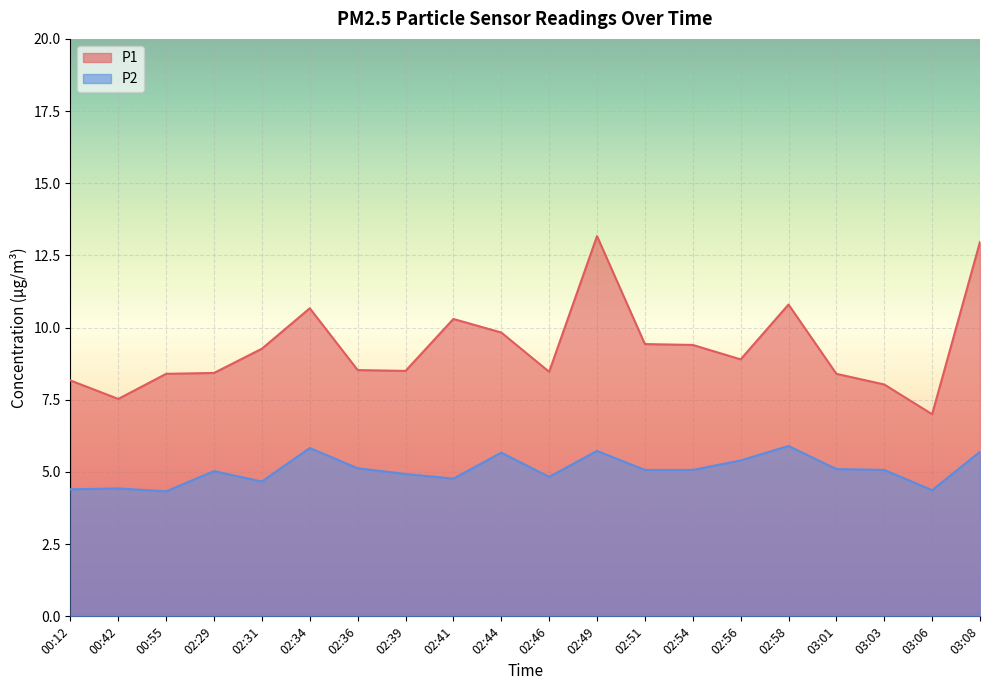

Reading right to left, list all the values displayed in this chart.

P1: 03:08=13.0	03:06=7.0	03:03=8.0	03:01=8.4	02:58=10.8	02:56=8.9	02:54=9.4	02:51=9.4	02:49=13.2	02:46=8.5	02:44=9.8	02:41=10.3	02:39=8.5	02:36=8.5	02:34=10.7	02:31=9.3	02:29=8.4	00:55=8.4	00:42=7.5	00:12=8.2
P2: 03:08=5.7	03:06=4.4	03:03=5.1	03:01=5.1	02:58=5.9	02:56=5.4	02:54=5.1	02:51=5.1	02:49=5.7	02:46=4.8	02:44=5.7	02:41=4.8	02:39=4.9	02:36=5.1	02:34=5.8	02:31=4.7	02:29=5.0	00:55=4.3	00:42=4.4	00:12=4.4